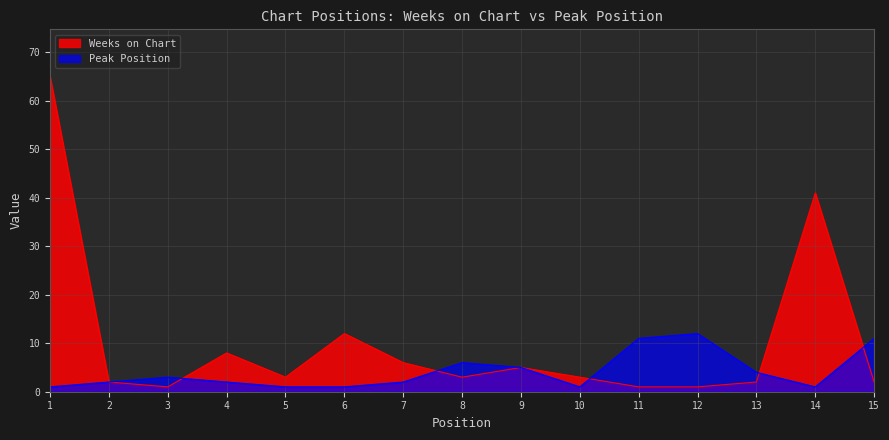

What are all the series names shown in the legend?

Weeks on Chart, Peak Position